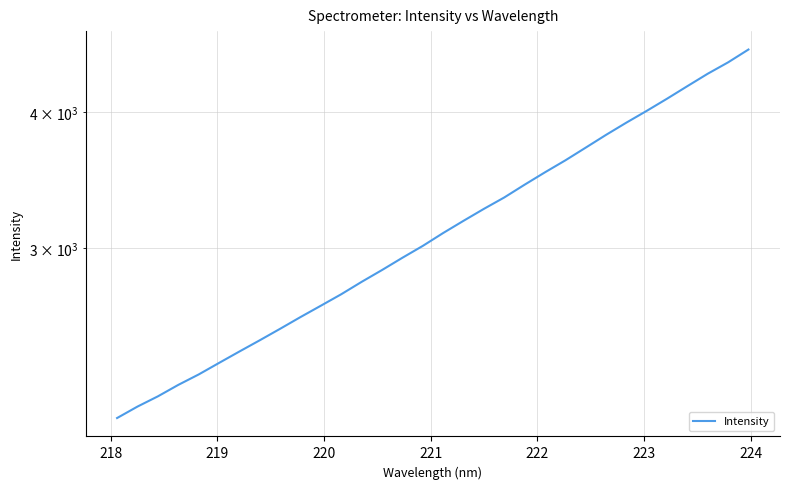

What is the greatest value displayed?

4563.9